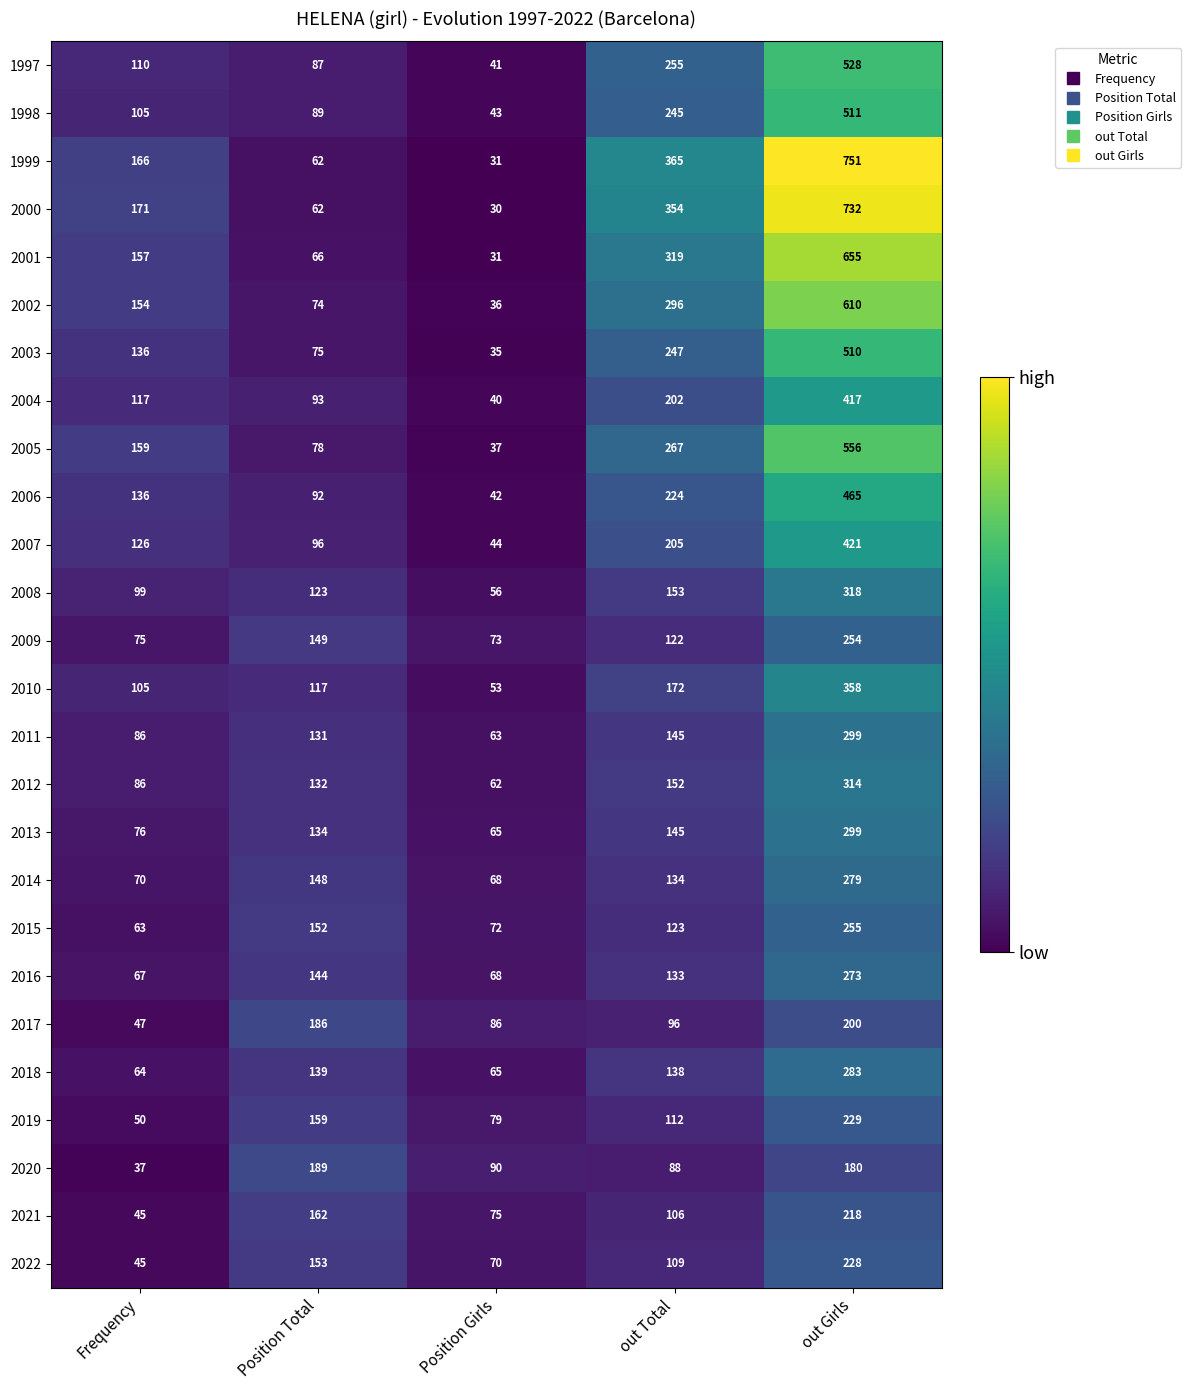

At which label does 2021 first exceed 106?

Position Total